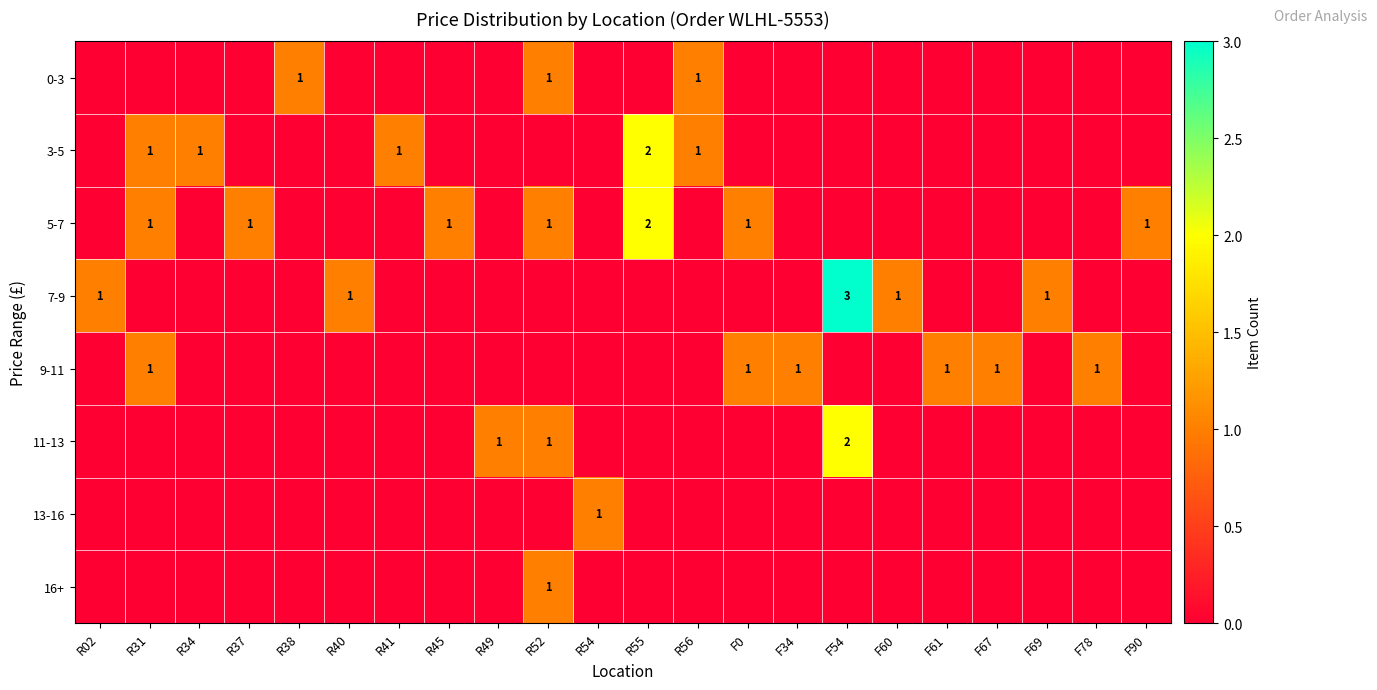

How many 11-13 values are between 0 and 1?

21